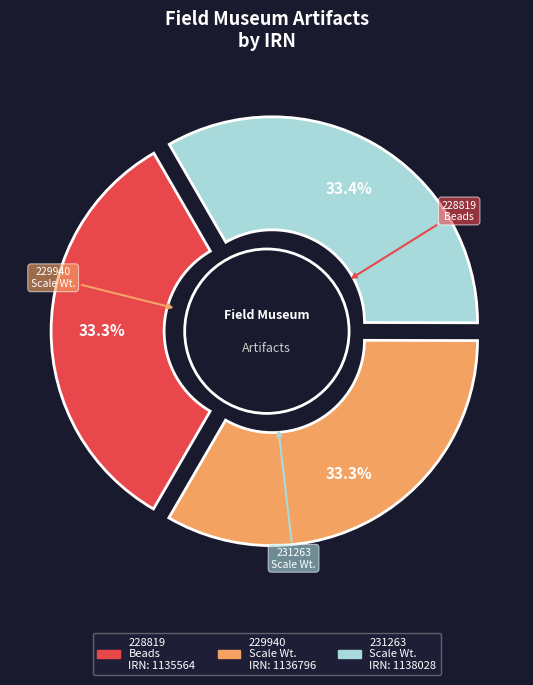

What percentage is the 231263.nosub[1]
Scale Weight
(Granite) slice, to the nearest percent?

33%